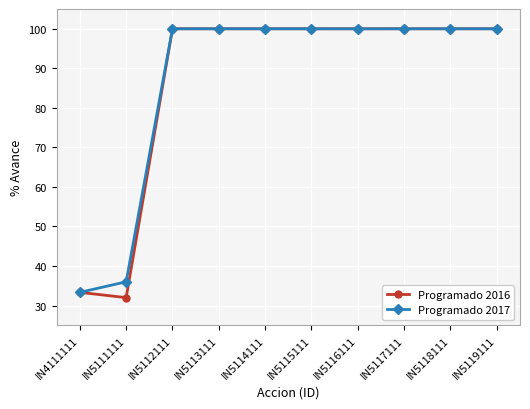

What are all the series names shown in the legend?

Programado 2016, Programado 2017